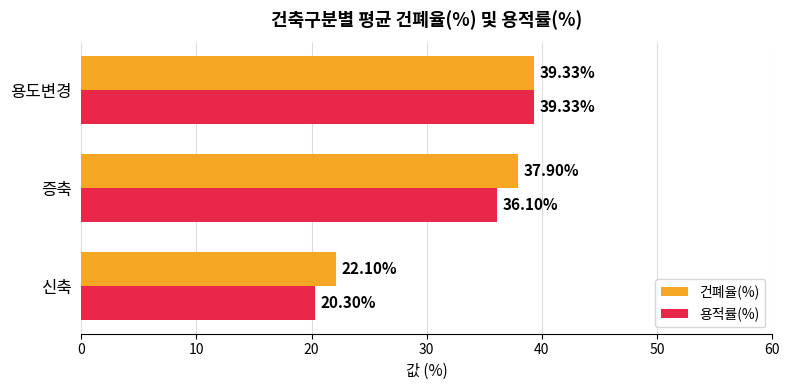

Which series has the largest total across all categories?

건폐율(%)